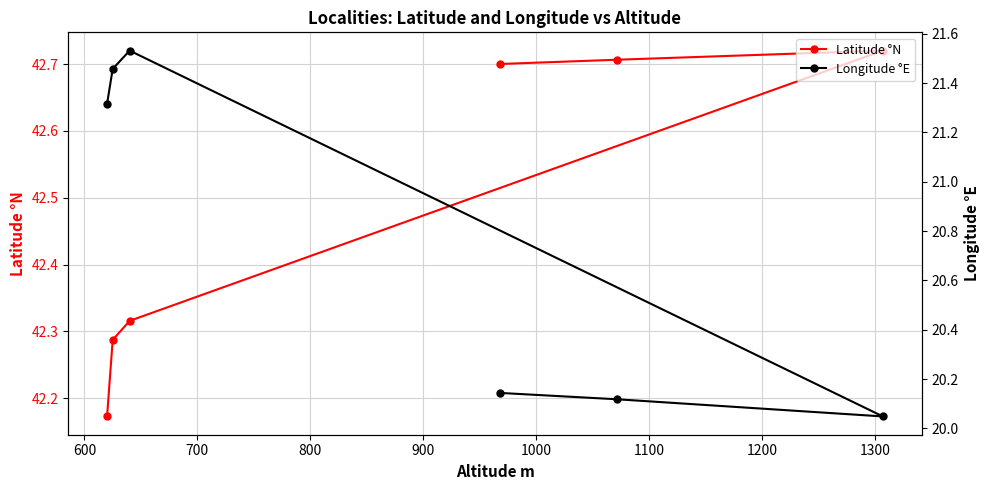

True or false: Latitude °N and Longitude °E cross at least once.

False